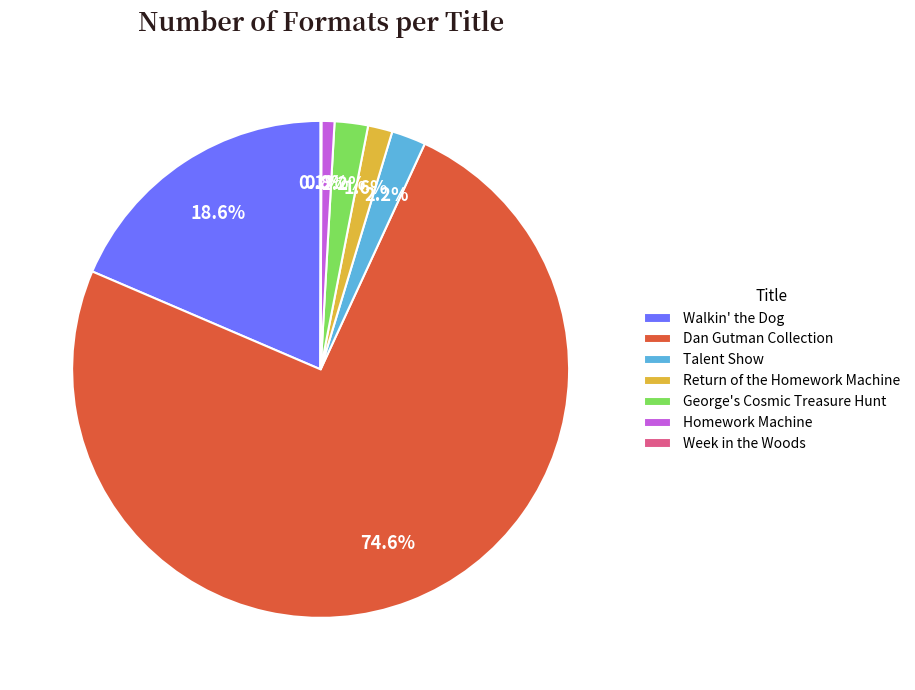

Does Dan Gutman Collection represent more than half of the total?

Yes